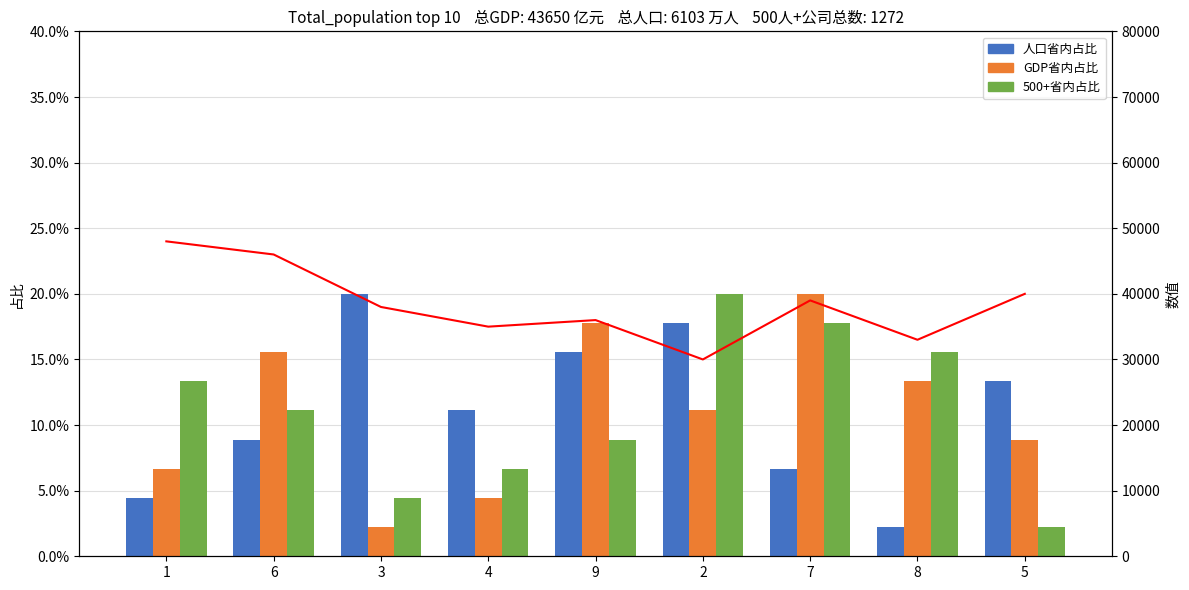

Between 2 and 4, which is larger?

2